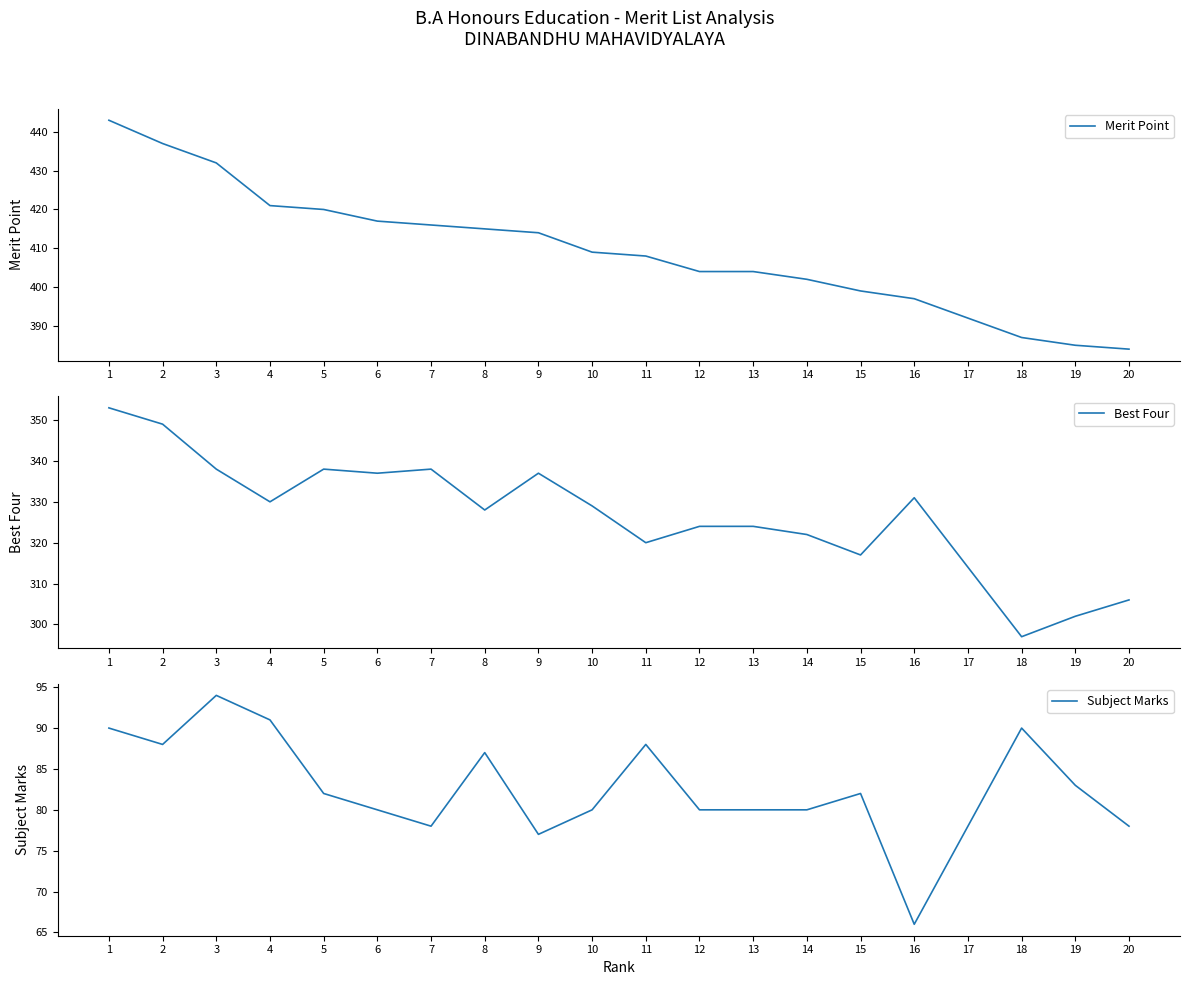

At which label does Best Four reach its minimum?

18